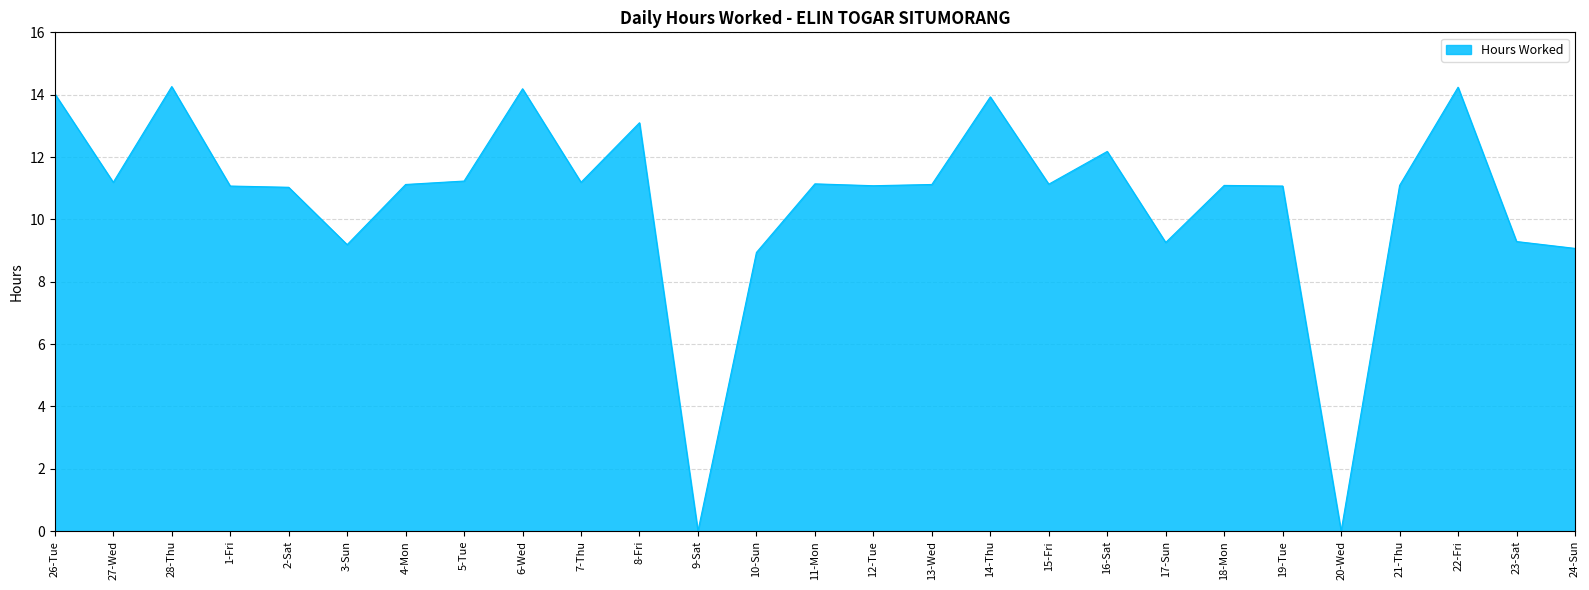

What is the greatest value displayed?

14.3